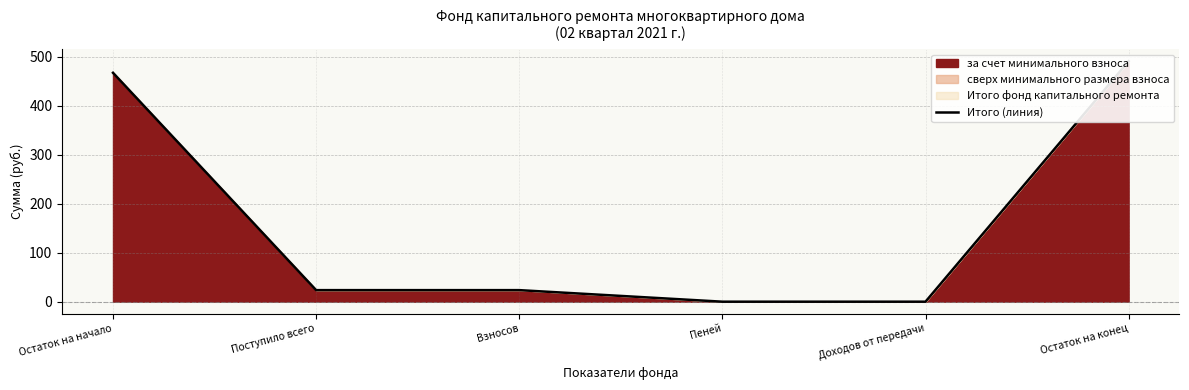

What is the change in value from Остаток на начало to Доходов от передачи?

-467.3